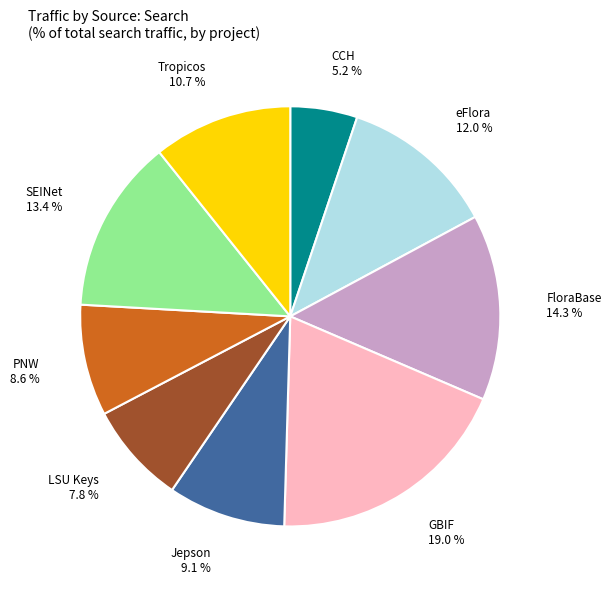

How many segments does this pie chart have?

9